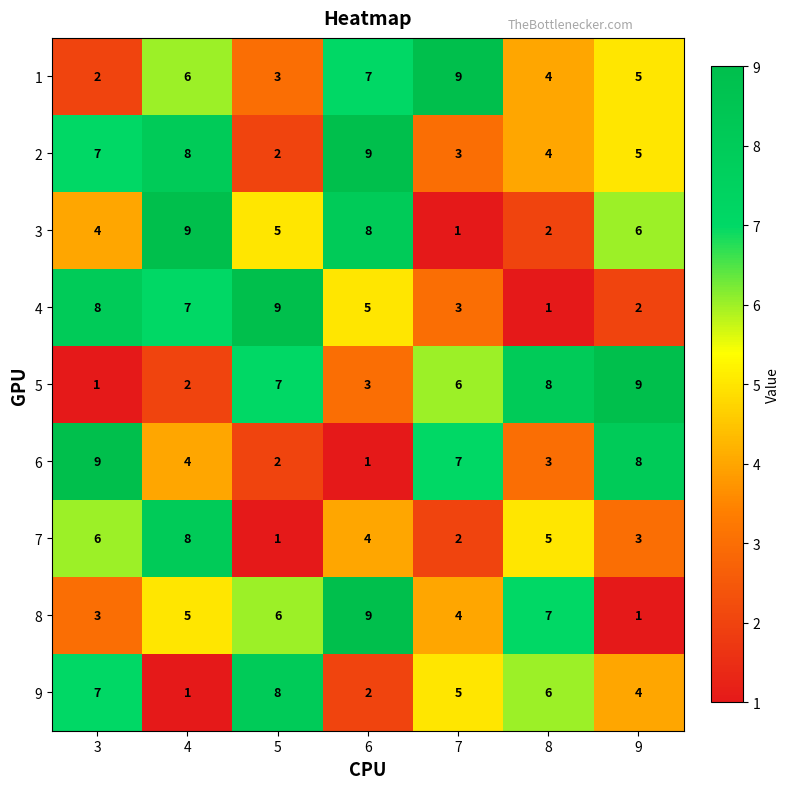

What is the maximum value shown in the chart?

9